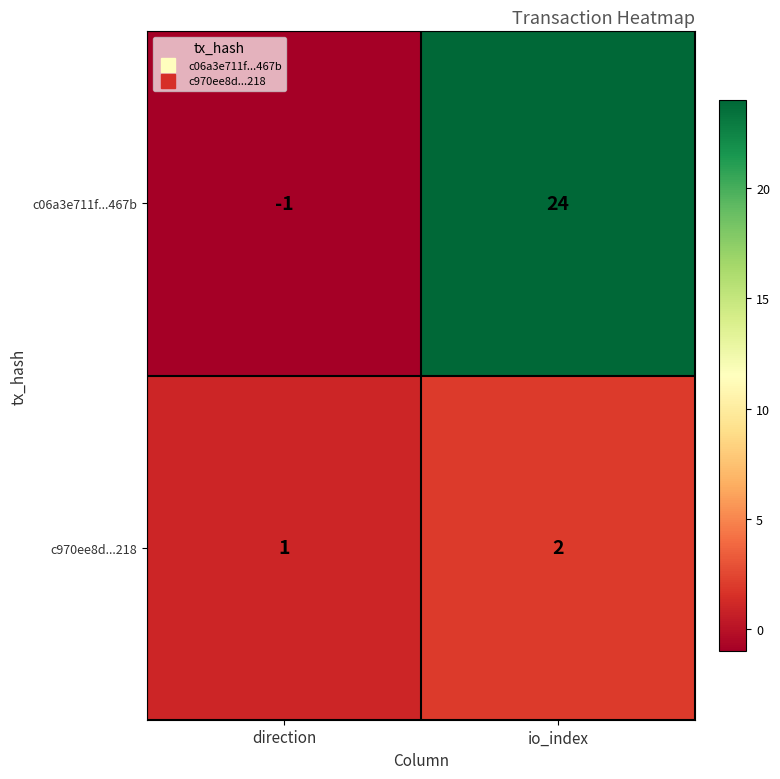

Reading left to right, extract all data points from this chart.

c06a3e711f...467b: -1	24
c970ee8d...218: 1	2